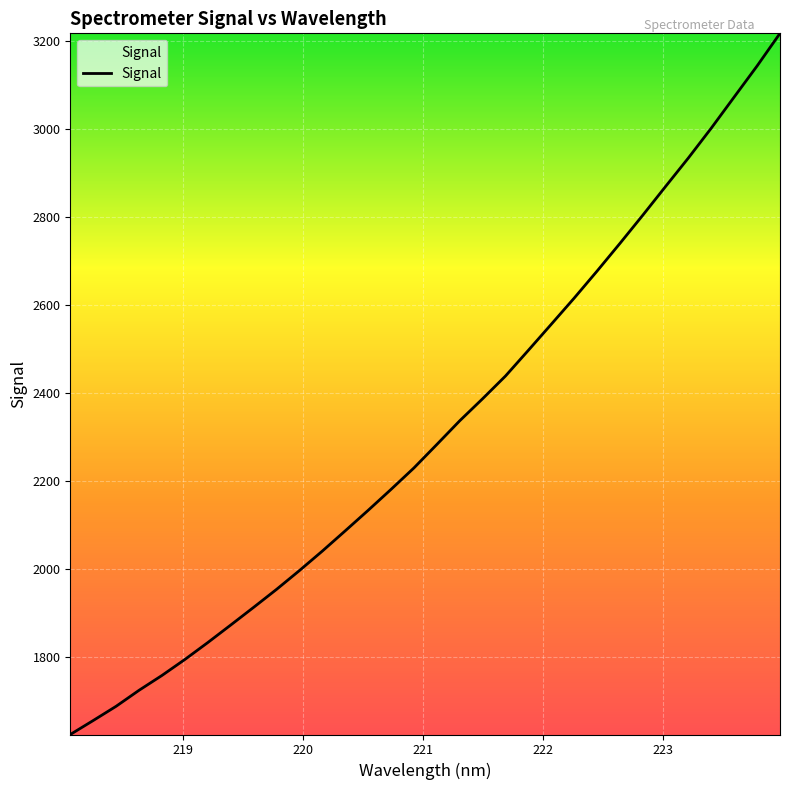

What is the difference between the maximum and minimum values?

1594.2